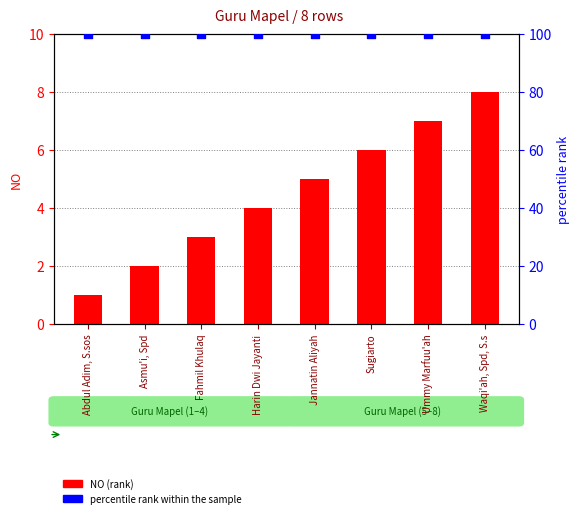

Which series has the largest Y range (max minus min)?

NO (rank)